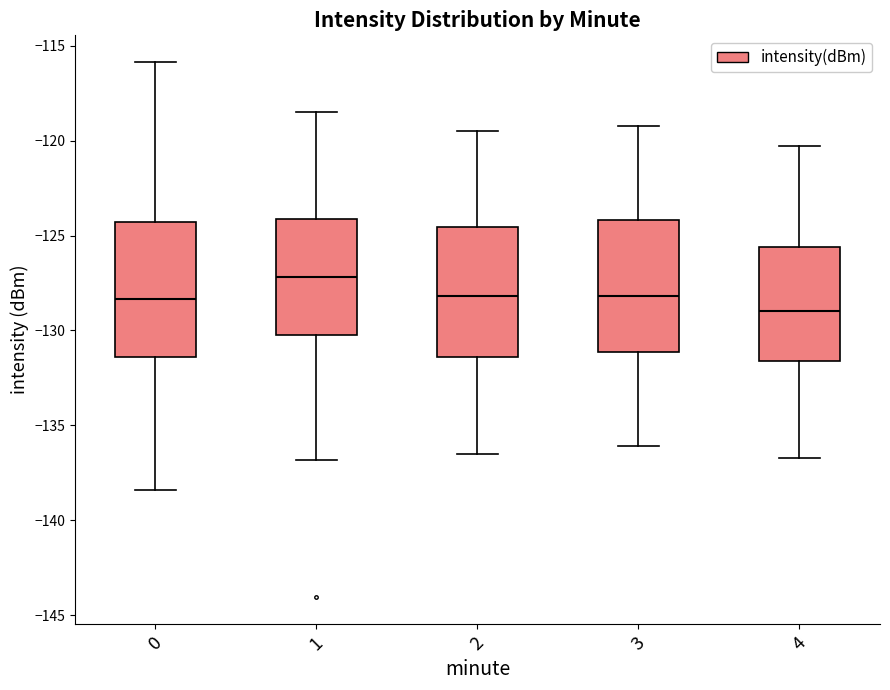

Where is the lower edge of the box at x = 0 on the y-axis? The values are not printed on the chart, so give them approximately, as read against the axis.

-131.5